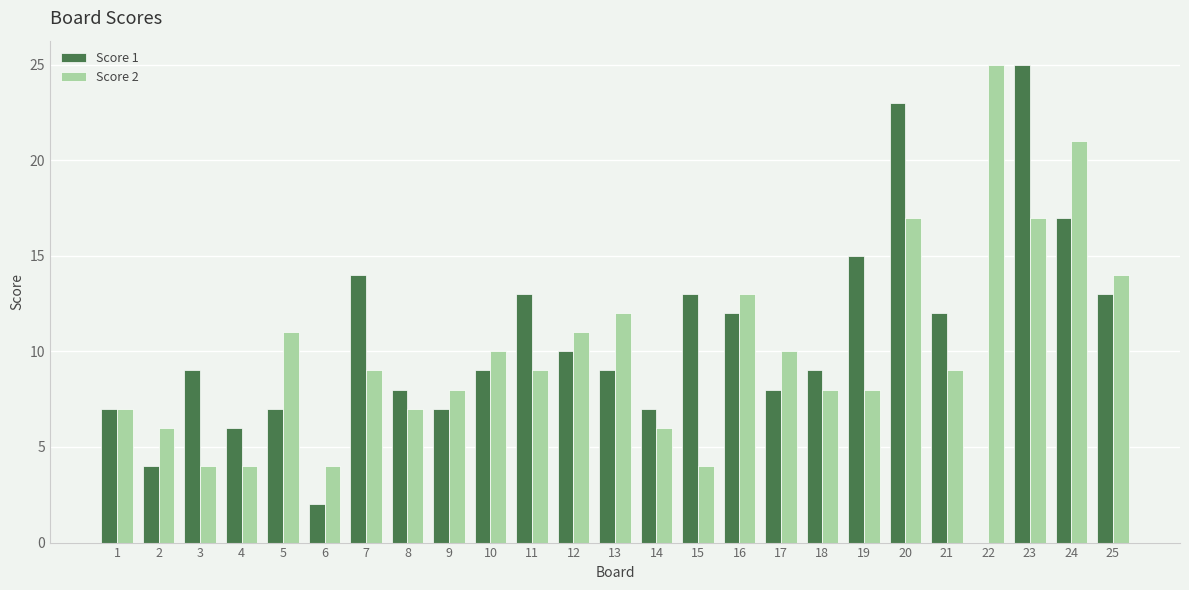

What are all the series names shown in the legend?

Score 1, Score 2